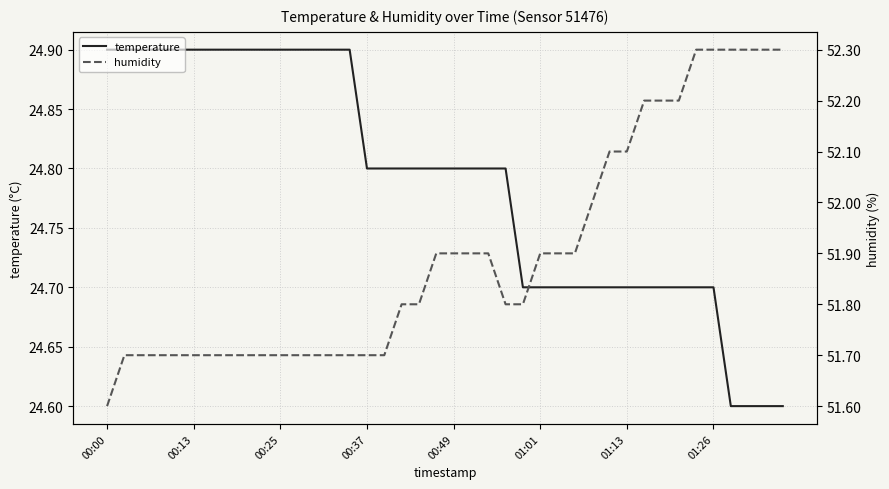

How many lines are shown in the chart?

2